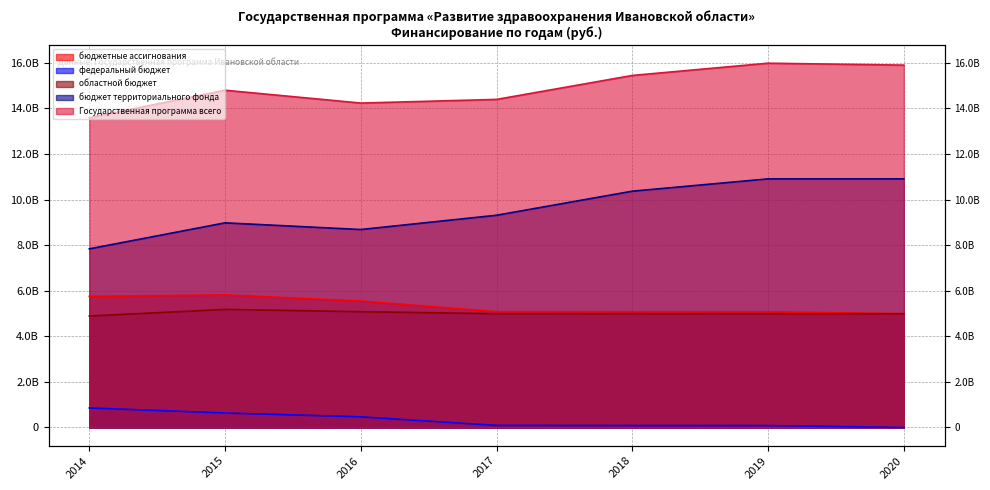

Reading right to left, list all the values displayed in this chart.

бюджетные ассигнования: 2020=4991679614.3	2019=5076122314.3	2018=5078522290.7	2017=5083065454.7	2016=5549510761.6	2015=5819013830.7	2014=5753664633.8
федеральный бюджет: 2020=0.0	2019=84442700.0	2018=86275300.0	2017=91080100.0	2016=466832400.0	2015=636866220.2	2014=857147889.8
областной бюджет: 2020=4991679614.3	2019=4991679614.3	2018=4992246990.7	2017=4991985354.7	2016=5081978361.6	2015=5181547610.5	2014=4891416744.0
бюджет территориального фонда: 2020=10909676400.0	2019=10909676400.0	2018=10369593900.0	2017=9313583900.0	2016=8686826900.0	2015=8980440100.0	2014=7839427400.0
Государственная программа всего: 2020=15901356014.3	2019=15985798714.3	2018=15448116190.7	2017=14396649354.7	2016=14236337661.6	2015=14799453930.7	2014=13593092033.8